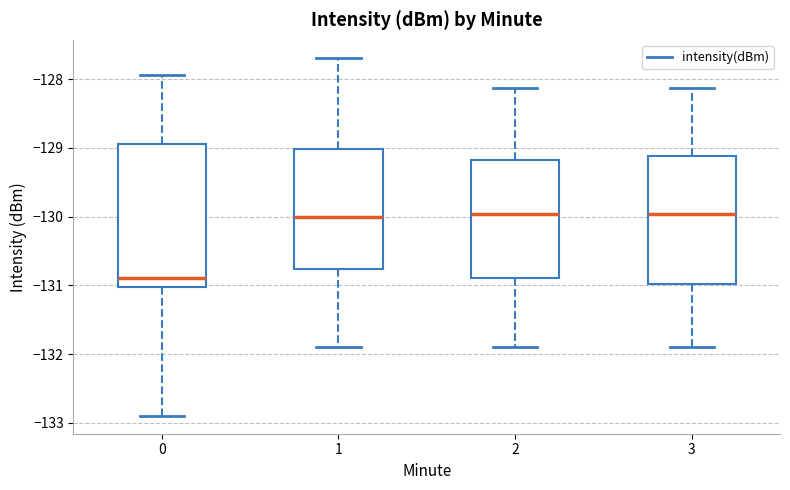

Reading left to right, transcribe this box plot: for each box, give where its median line is, the range the box spans, and where its two whiskers end, as read against the y-axis. The values are not printed on the chart, so give them approximately, as read against the axis.

0: median -130.9, box -131.0 to -128.9, whiskers -132.9 to -127.9
1: median -130.0, box -130.8 to -129.0, whiskers -131.9 to -127.7
2: median -130.0, box -130.9 to -129.2, whiskers -131.9 to -128.1
3: median -130.0, box -131.0 to -129.1, whiskers -131.9 to -128.1